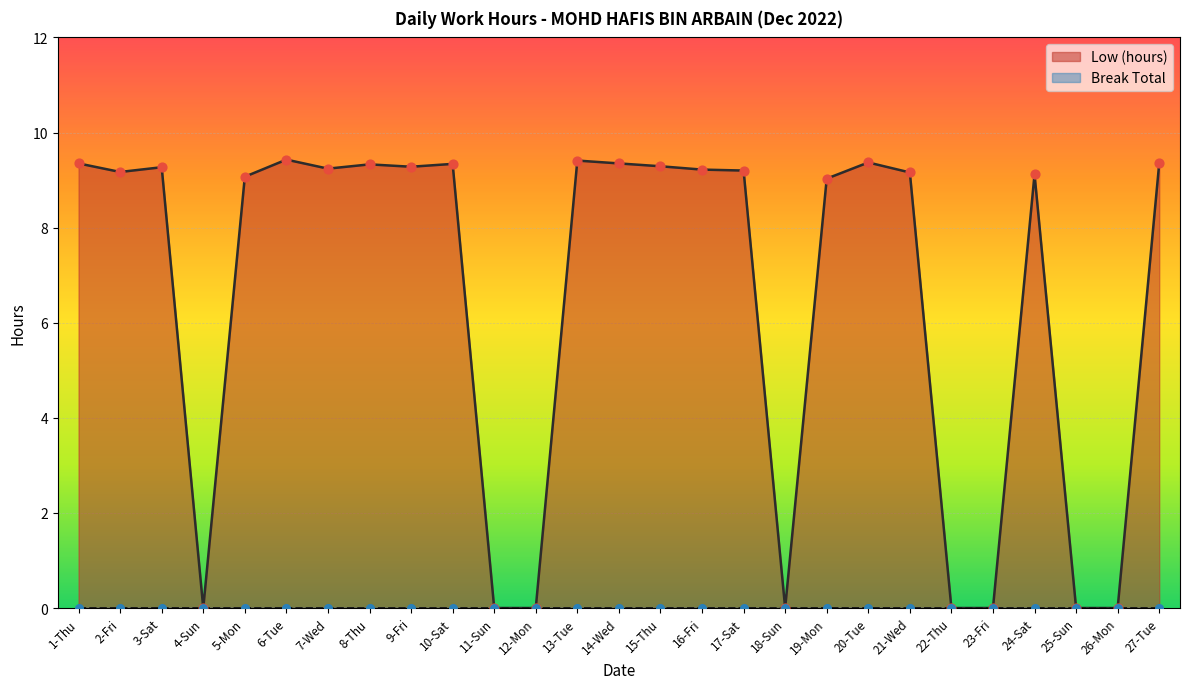

Approximately how many times larger is the value at 24-Sat compared to 2-Fri?

1.0